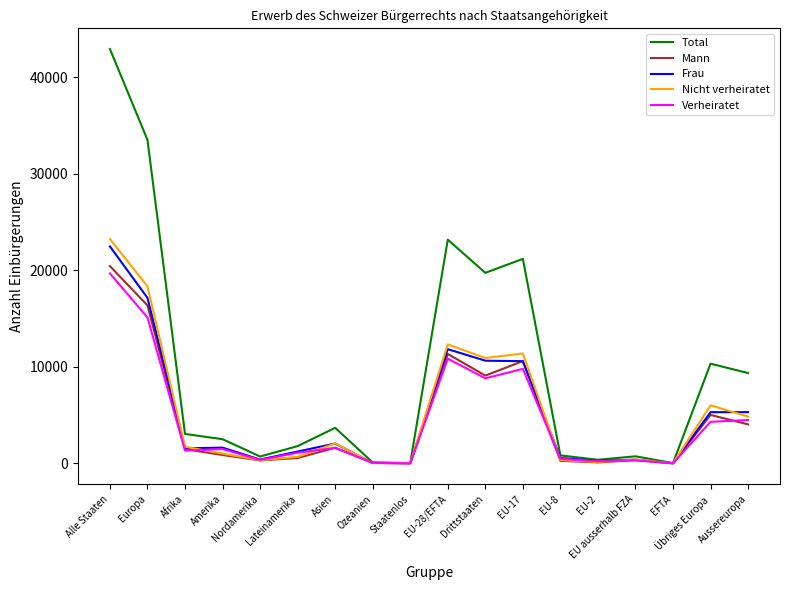

Which series has the largest range (max minus min)?

Total